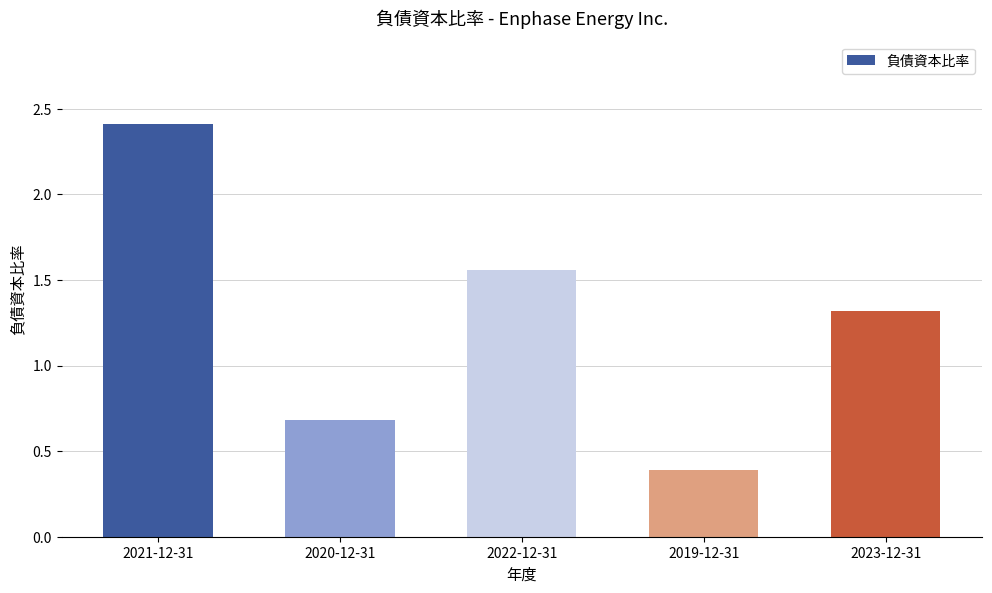

What is the change in value from 2020-12-31 to 2019-12-31?

-0.3